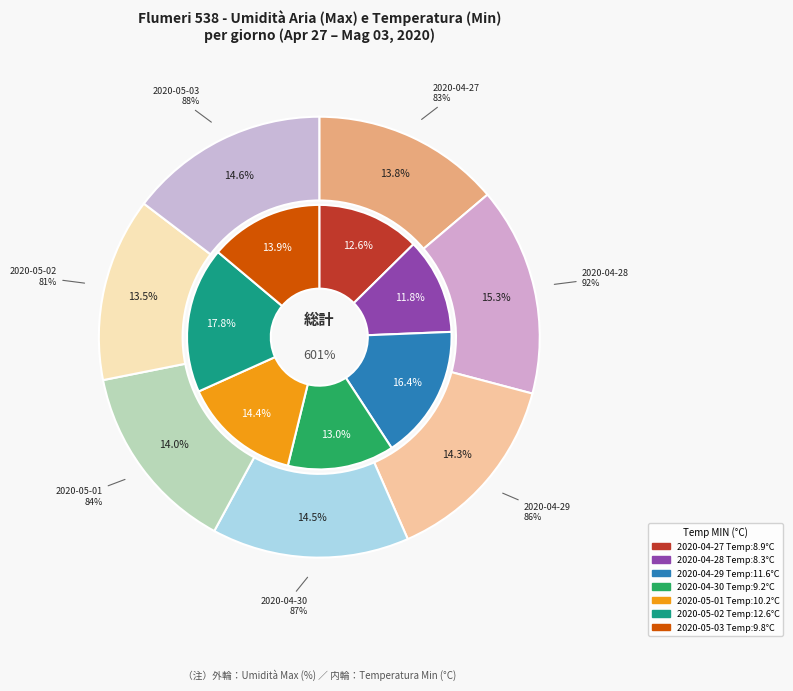

Is there a majority slice in this chart?

No